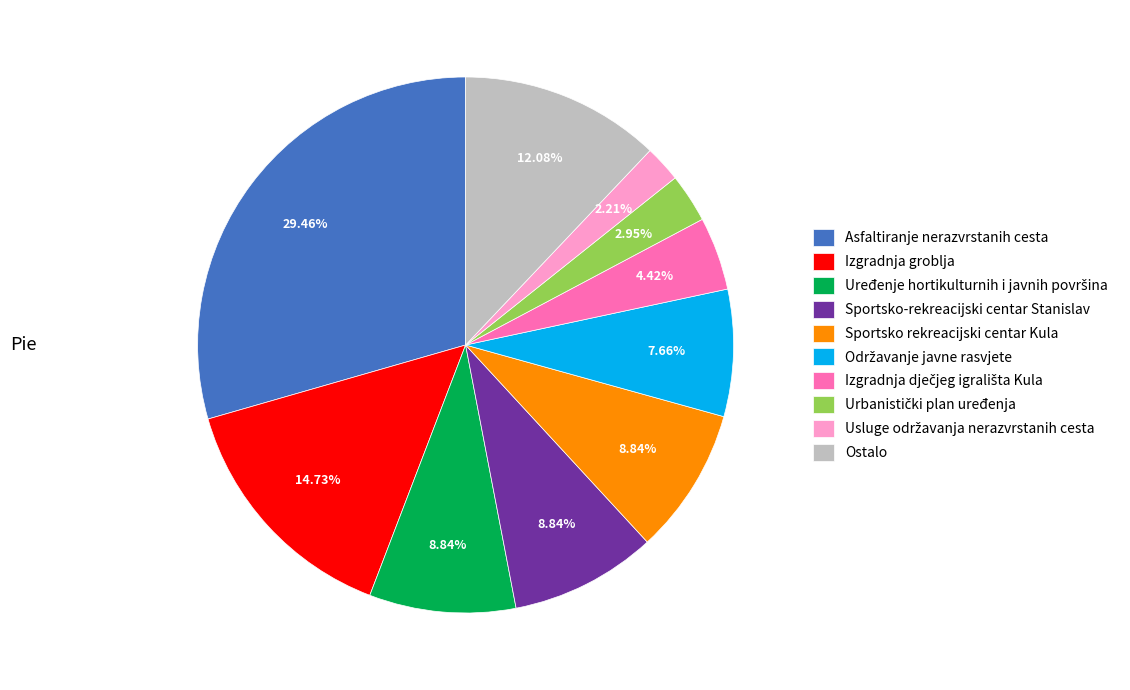

To the nearest percent, what is the difference between the largest and smallest slice percentages?

27%